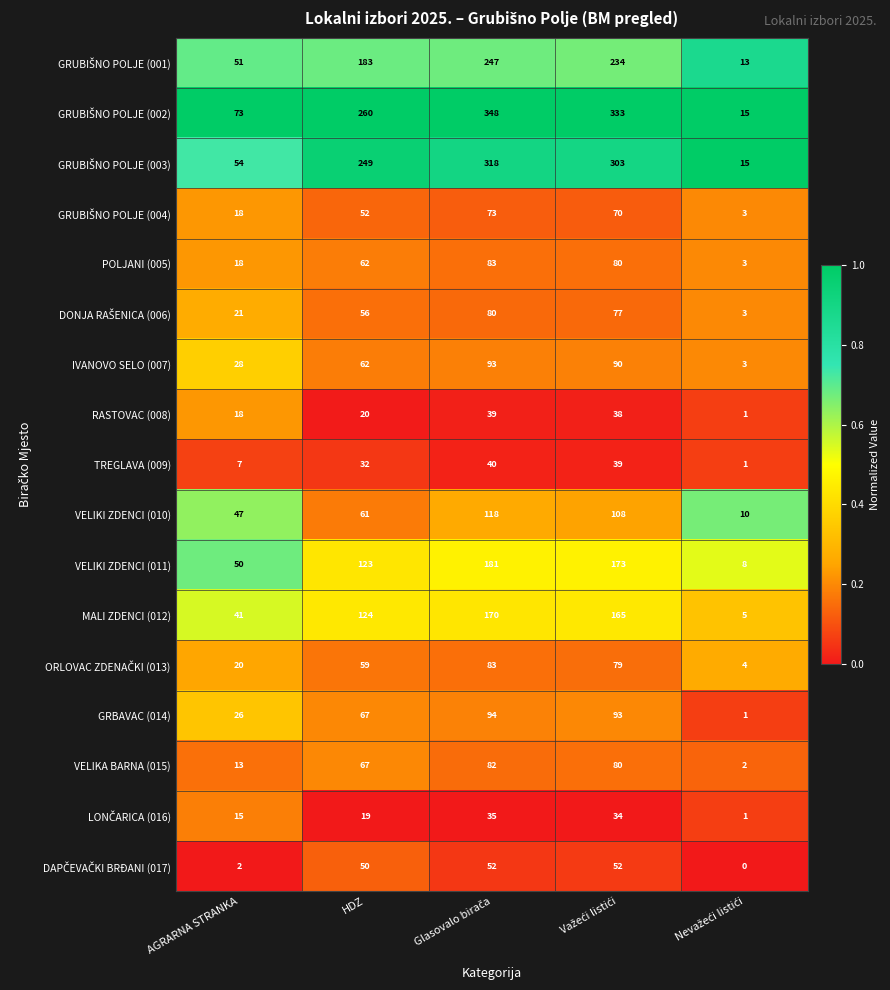

The value of RASTOVAC (008) at HDZ is 27. True or false?

False